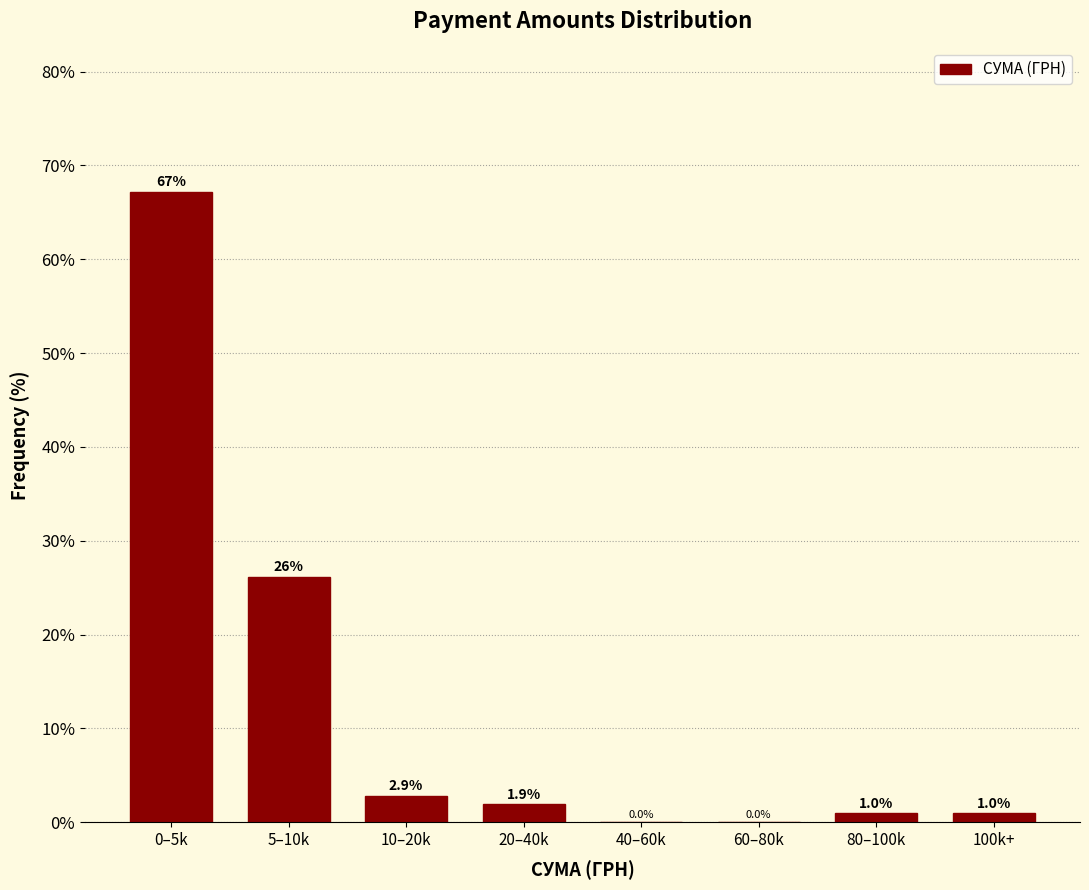

Reading right to left, extract all data points from this chart.

100k+=1.0	80–100k=1.0	60–80k=0.0	40–60k=0.0	20–40k=1.9	10–20k=2.9	5–10k=26.2	0–5k=67.1